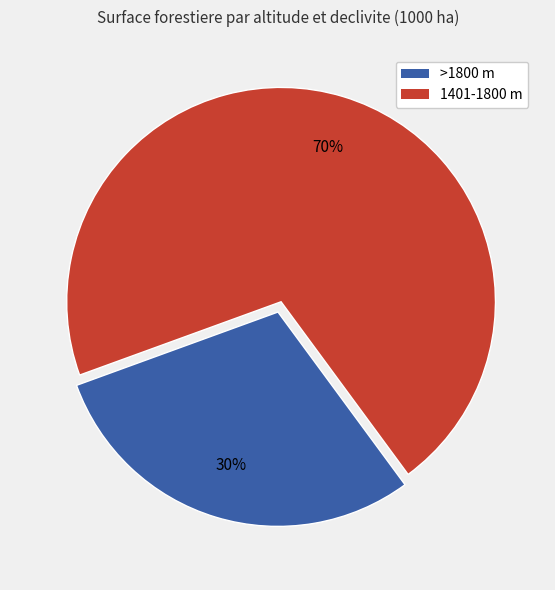

Count the number of slices in the pie.

2